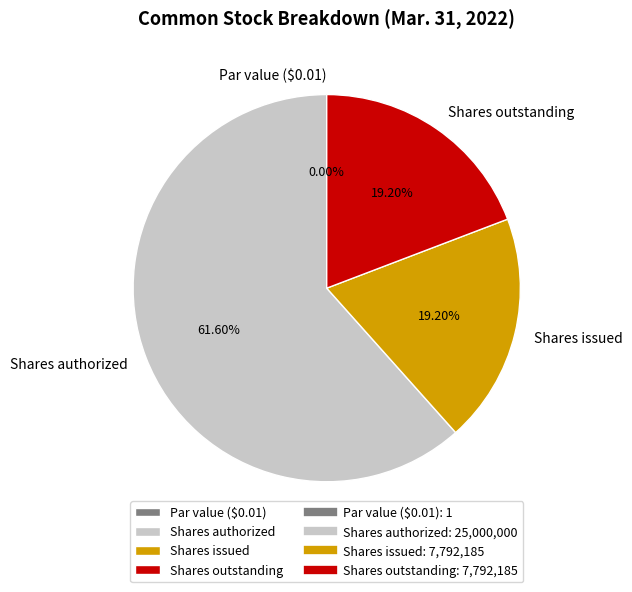

Does Shares authorized represent more than half of the total?

Yes